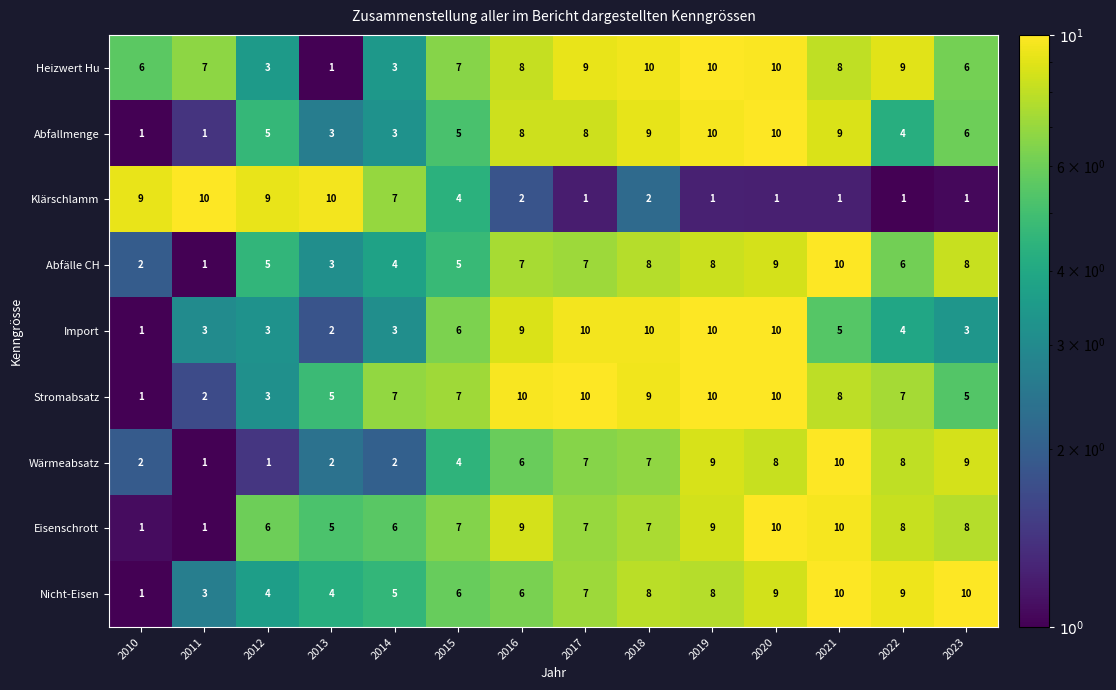

What is the average value of the Import series?

6